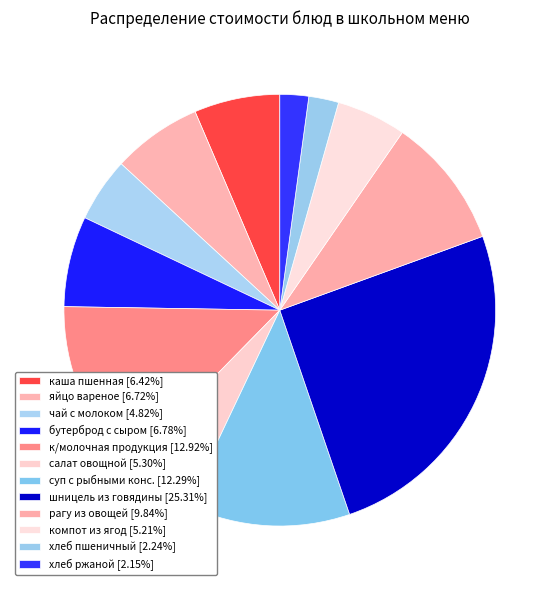

Rank the categories by value from highest to lowest.

шницель из говядины с молочным соусом, к/молочная продукция, суп с рыбными консервами, рагу из овощей с кабачками, бутерброд с сыром, яйцо вареное, каша пшенная молочная жидкая, салат овощной с зеленым горошком, компот из свежих ягод, чай с молоком, хлеб пшеничный, хлеб ржаной